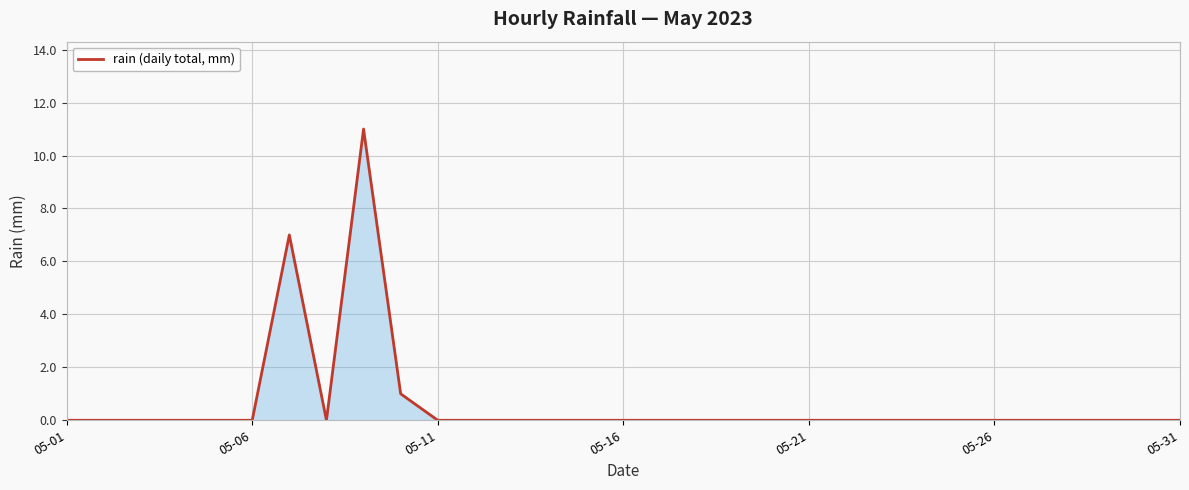

What is the maximum value shown in the chart?

11